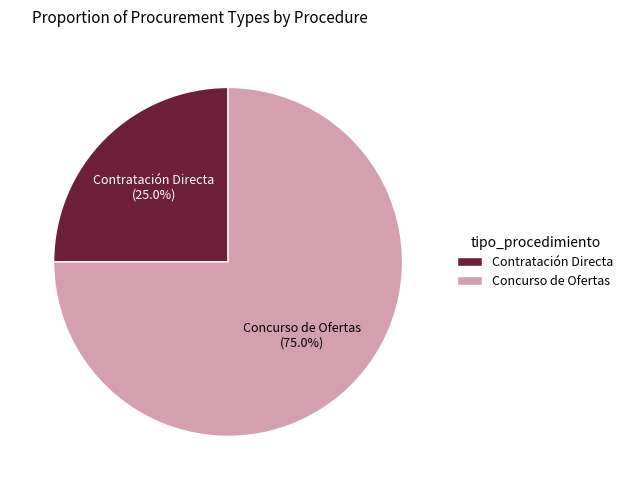

Is it true that Contratación Directa is 18% of the pie?

False